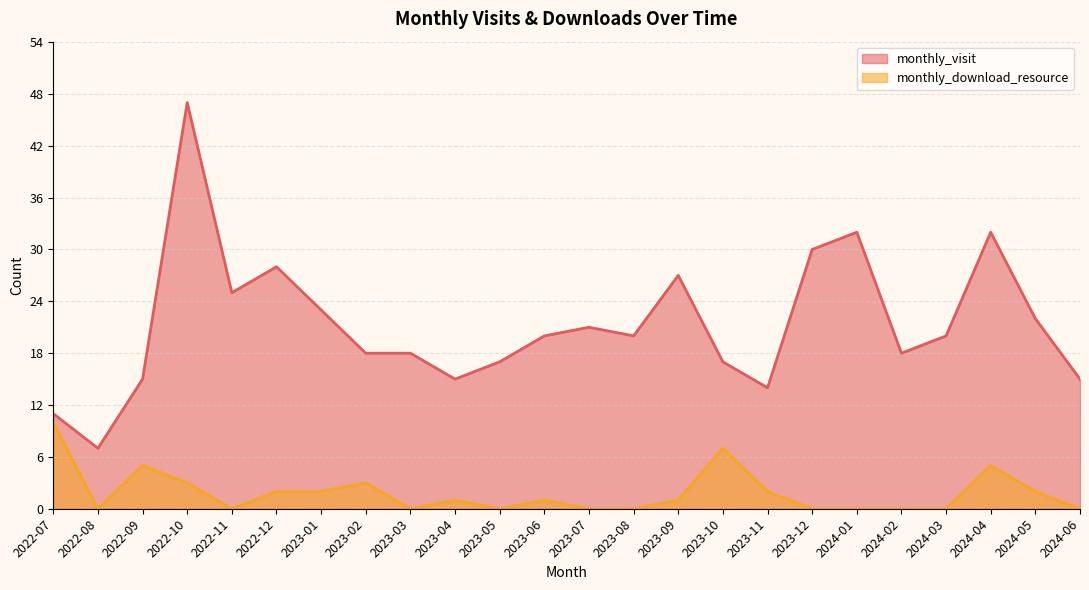

At which category does the chart reach its peak across all series?

2022-10